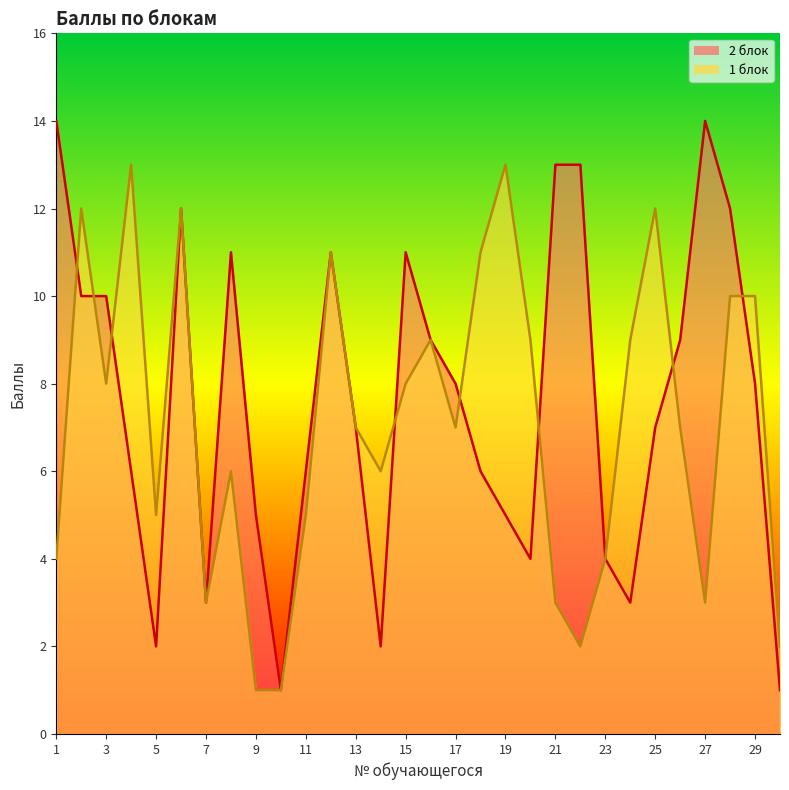

What is the spread (max minus min) of values at 26?

2